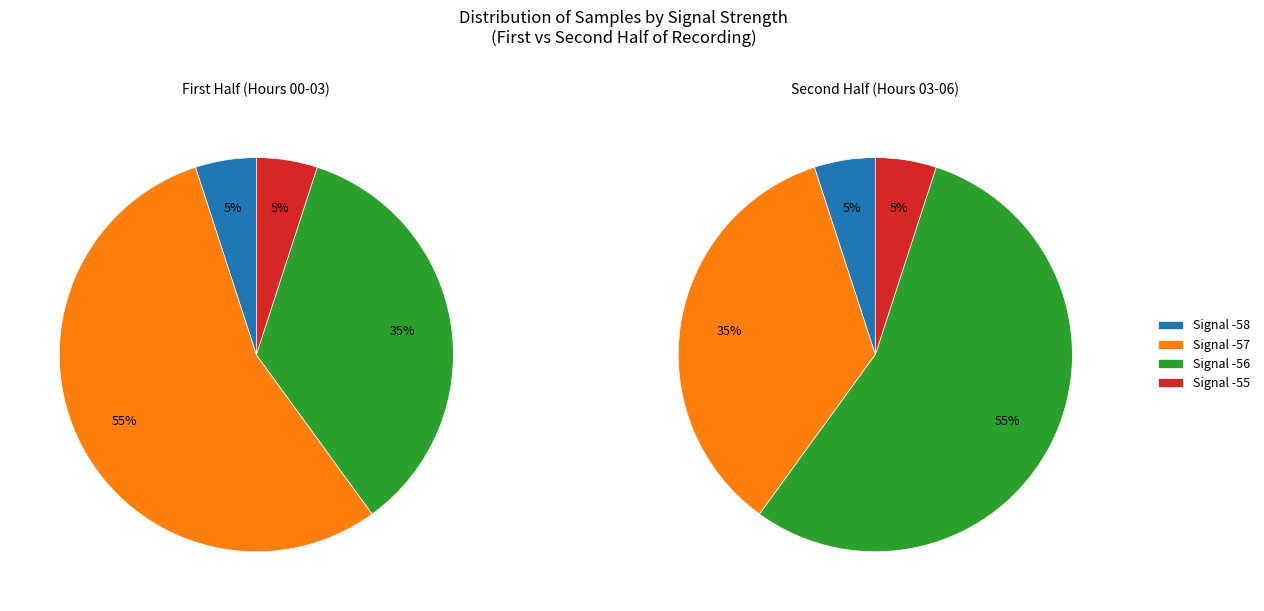

The 22 slice represents 16% of the pie. True or false?

False